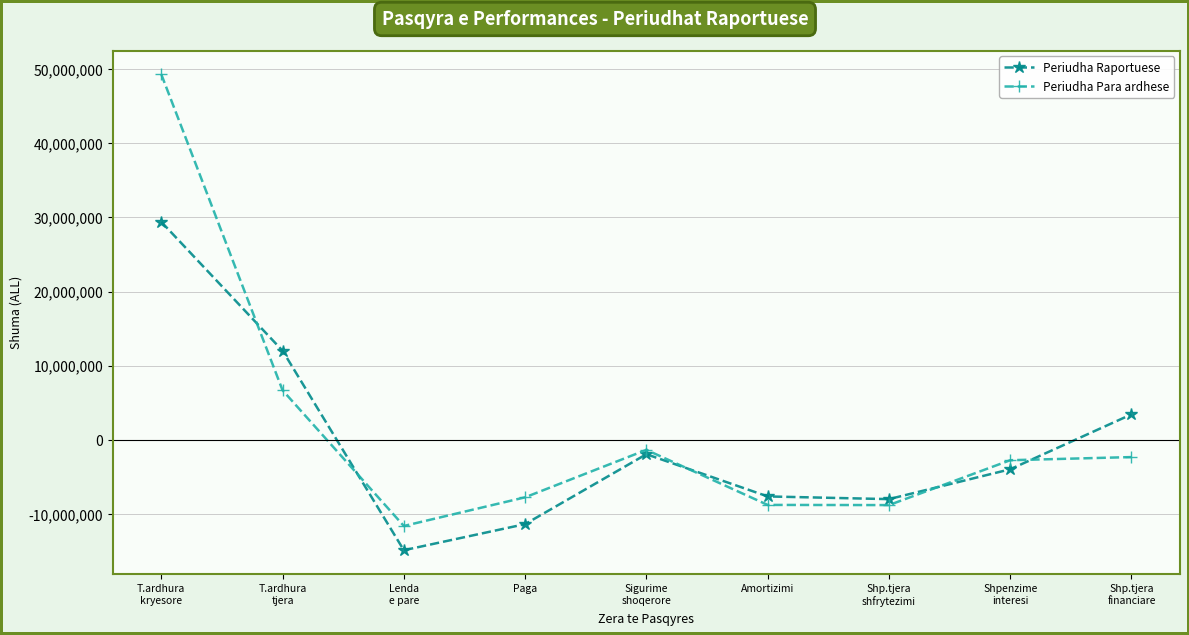

At how many categories does at least one series exceed 31709293?

1